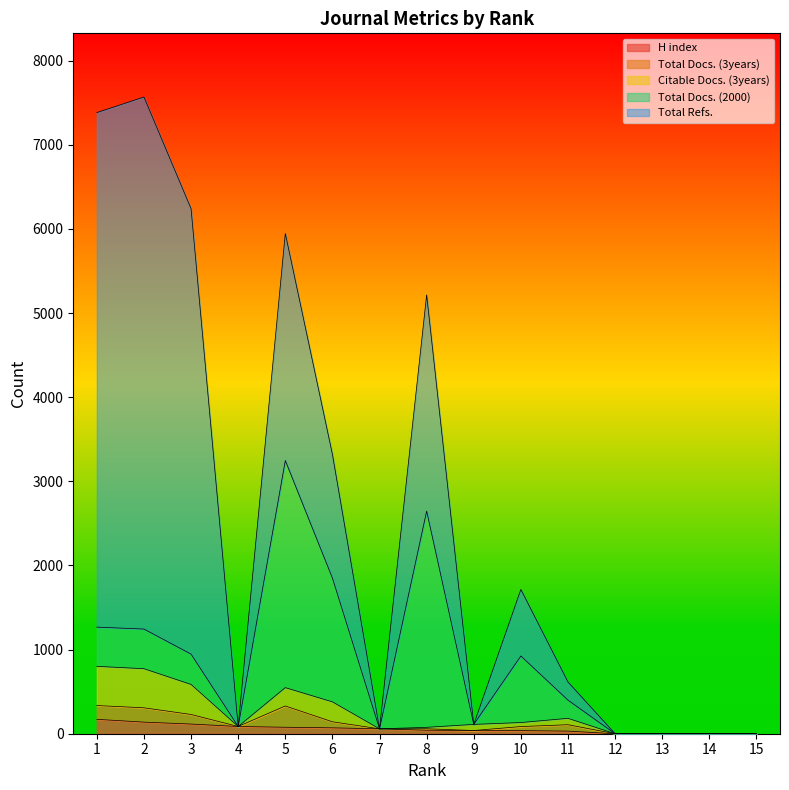

Reading right to left, transcribe all the data shown in this chart.

H index: 0	0	0	0	31	37	38	42	58	70	77	86	115	138	171
Total Docs. (3years): 0	0	0	0	76	48	0	17	0	72	253	0	114	170	164
Citable Docs. (3years): 0	0	0	0	76	48	73	17	0	237	218	0	357	465	466
Total Docs. (2000): 0	0	0	0	216	791	0	2570	0	1471	2699	0	360	471	466
Total Refs.: 0	0	0	0	216	791	0	2570	0	1471	2699	0	5294	6324	6116